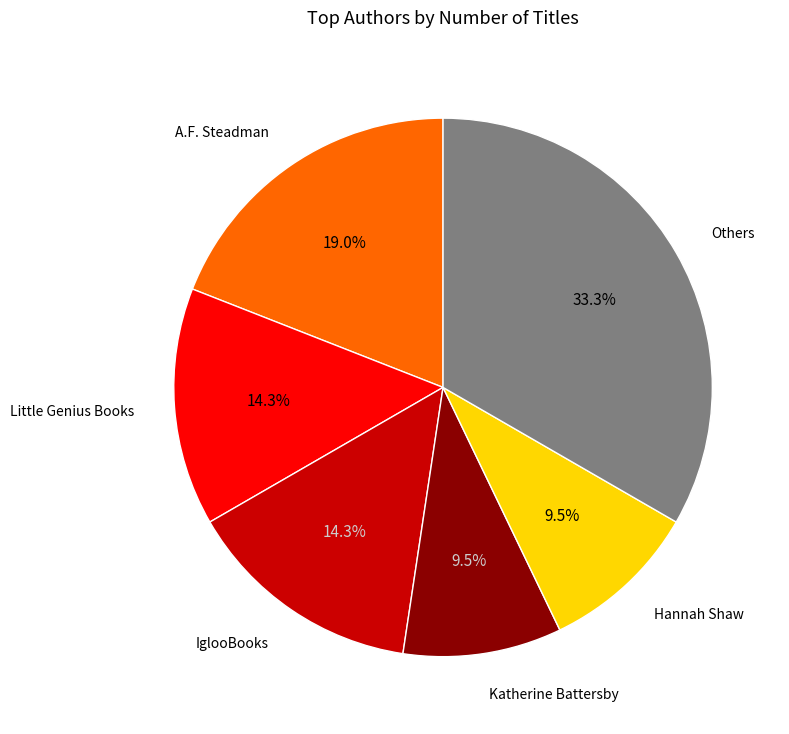

Is there a majority slice in this chart?

No